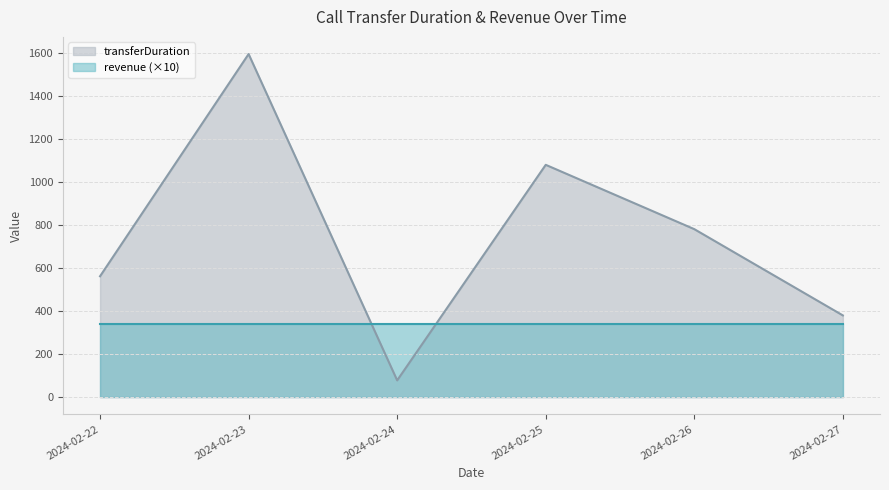

Is it true that revenue equals 50 at 2024-02-25?

False